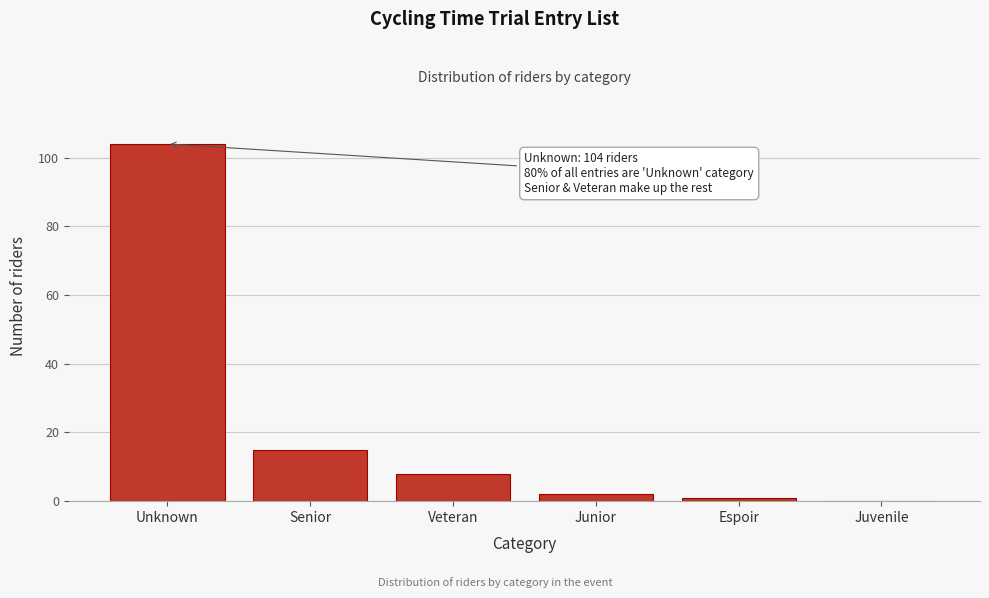

What is the sum of the values at Veteran and Unknown?

112